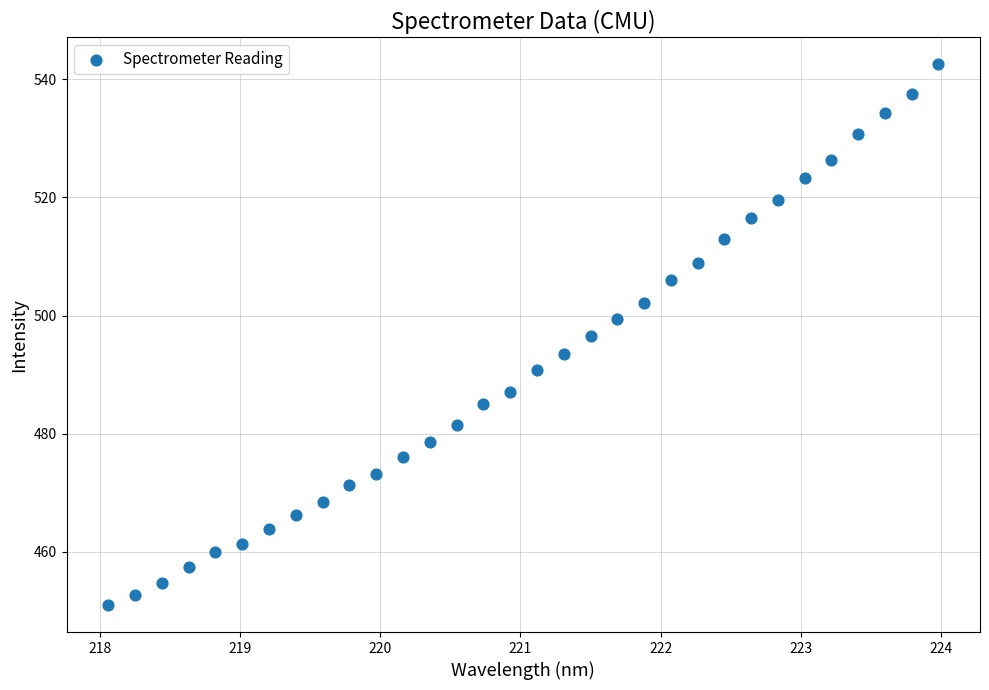

What is the range of X values (max minus min)?

5.9